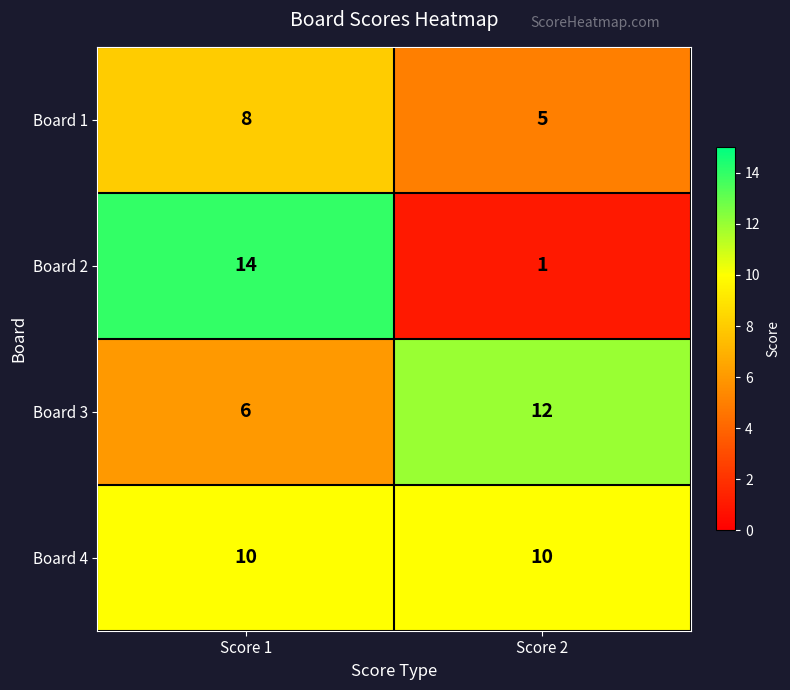

What is the greatest value displayed?

14